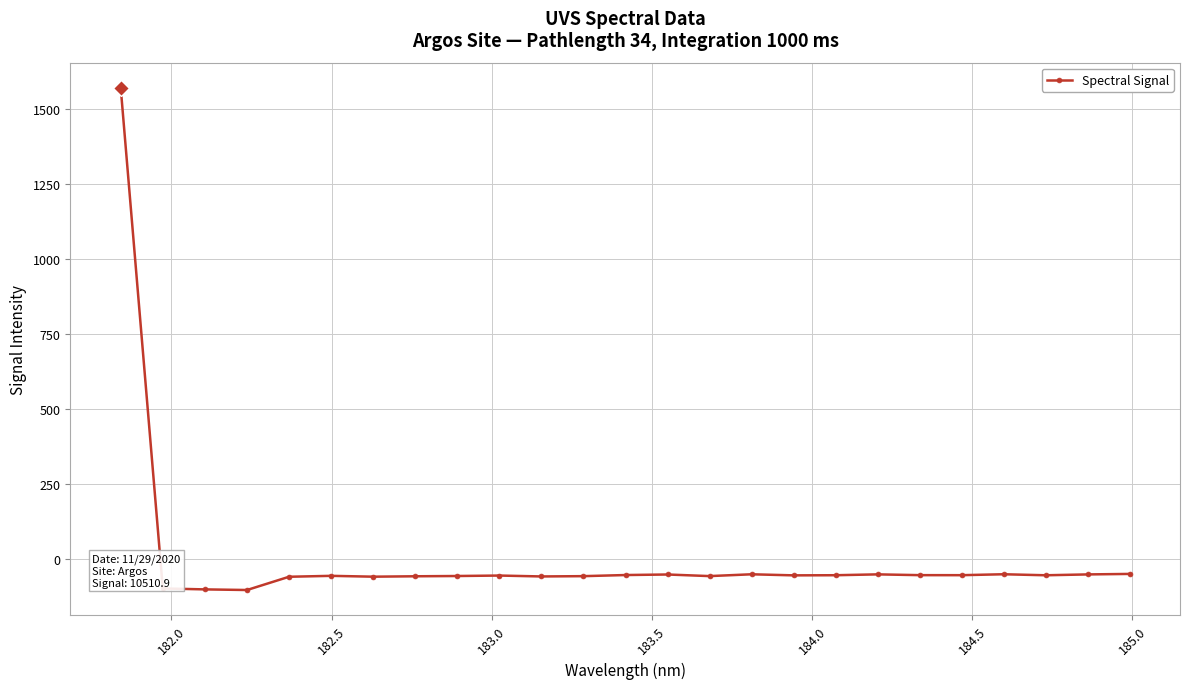

True or false: there are more than 2 points higher than both neighbors.

True